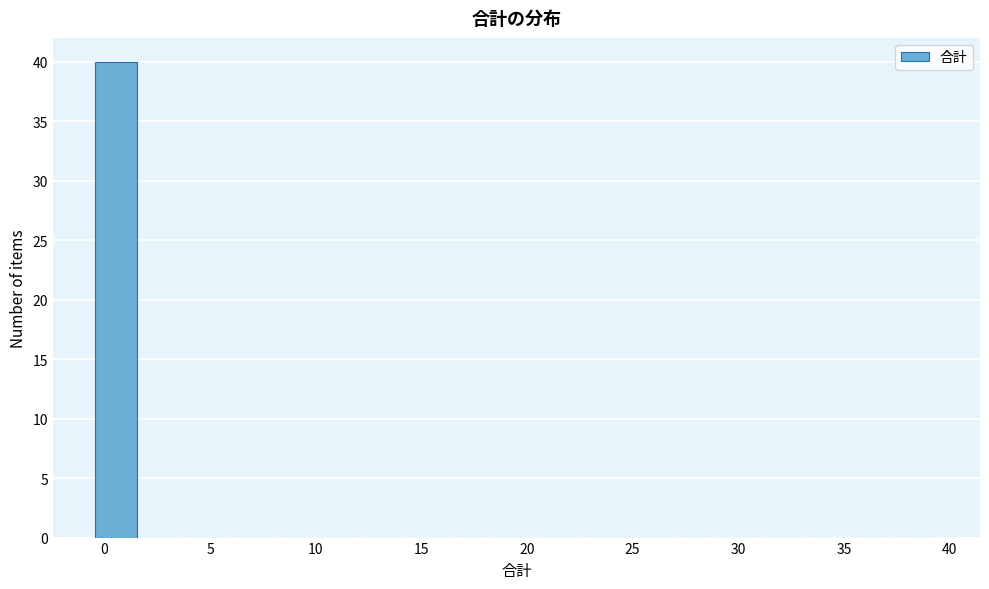

Reading left to right, list every bar in this chart as the range it spans on the x-axis followed by its height. Neither the bar edges nor the heights are printed on the chart, so give them approximately, as read against the axes.

-0.5 to 1.5: 40
1.5 to 3.5: 0
3.5 to 6.0: 0
6.0 to 8.0: 0
8.0 to 10.0: 0
10.0 to 12.0: 0
12.0 to 14.0: 0
14.0 to 16.5: 0
16.5 to 18.5: 0
18.5 to 20.5: 0
20.5 to 22.5: 0
22.5 to 25.0: 0
25.0 to 27.0: 0
27.0 to 29.0: 0
29.0 to 31.0: 0
31.0 to 33.0: 0
33.0 to 35.5: 0
35.5 to 37.5: 0
37.5 to 39.5: 0